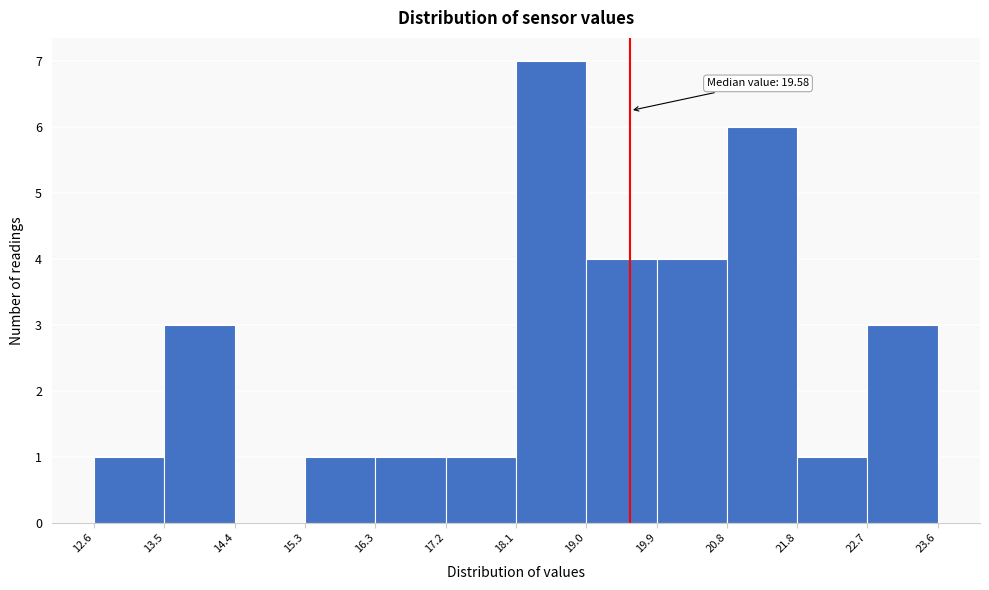

Which range on the x-axis has the tallest bar?

18.1 to 19.0